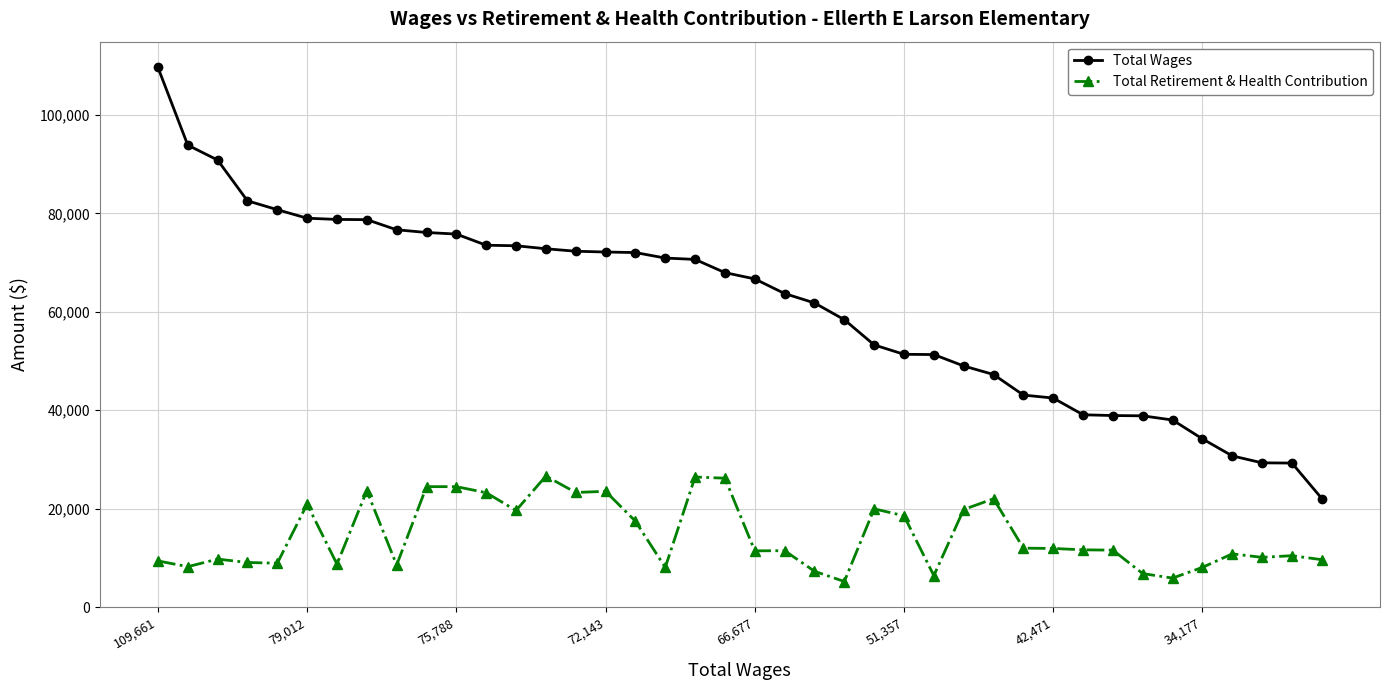

What is the value of the Total Wages point at the 7th from the left?

78764